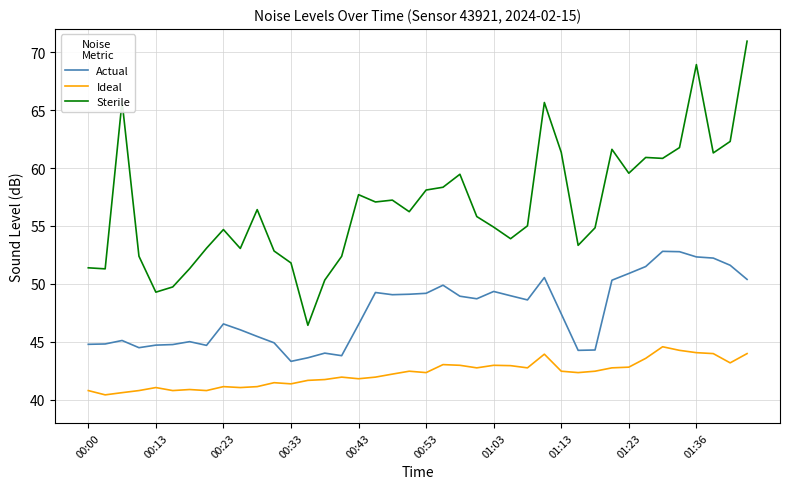

What is the minimum value for Sterile?

46.4